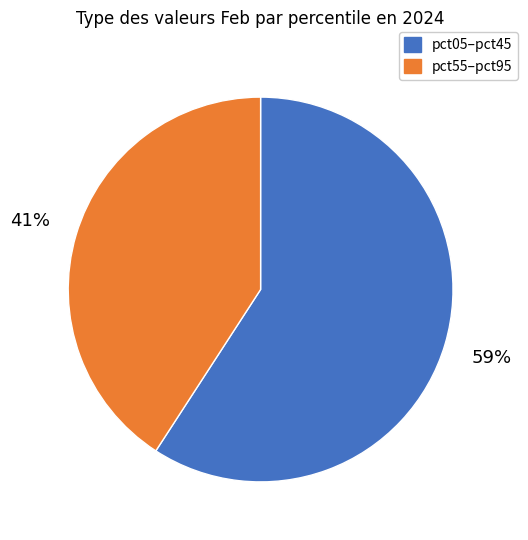

Does any single category account for the majority?

Yes